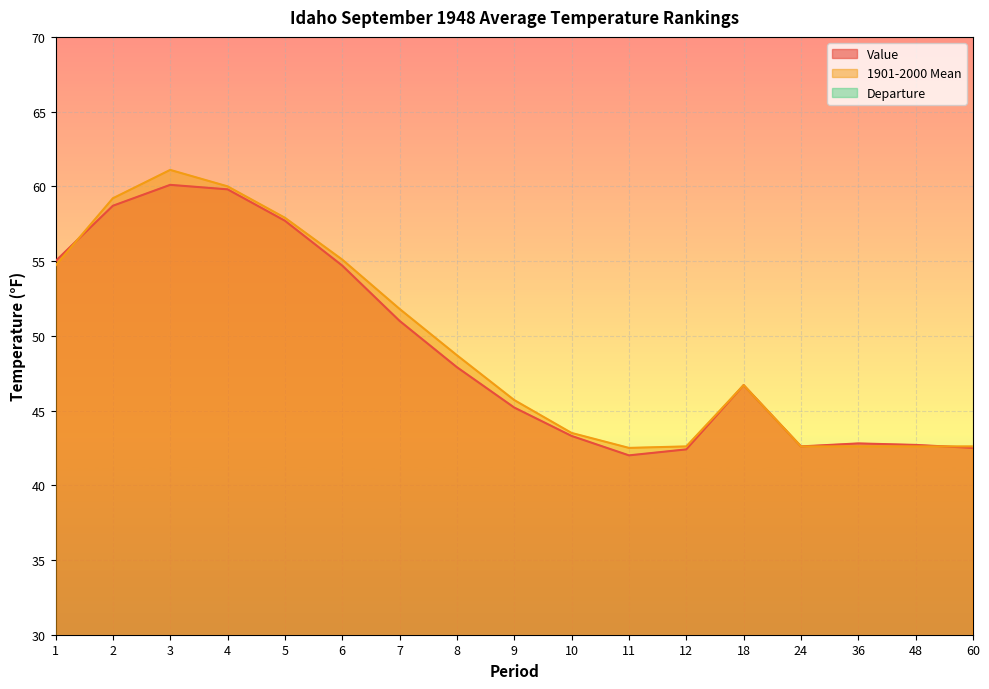

How many series are shown in this chart?

3